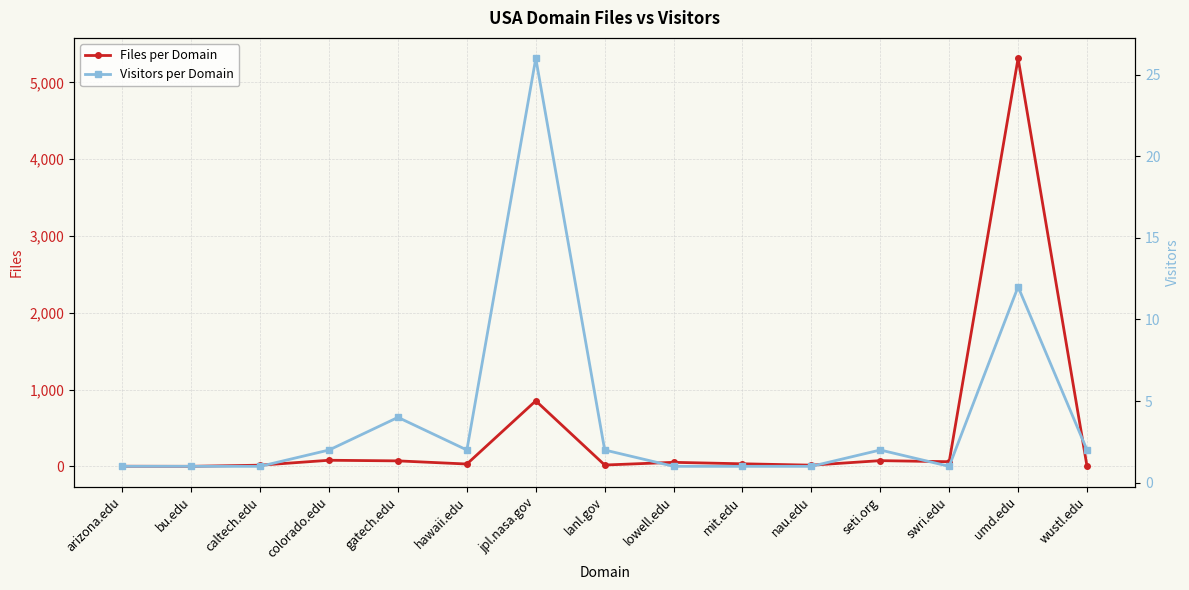

What is the value of the Visitors per Domain point at the 15th from the left?

2